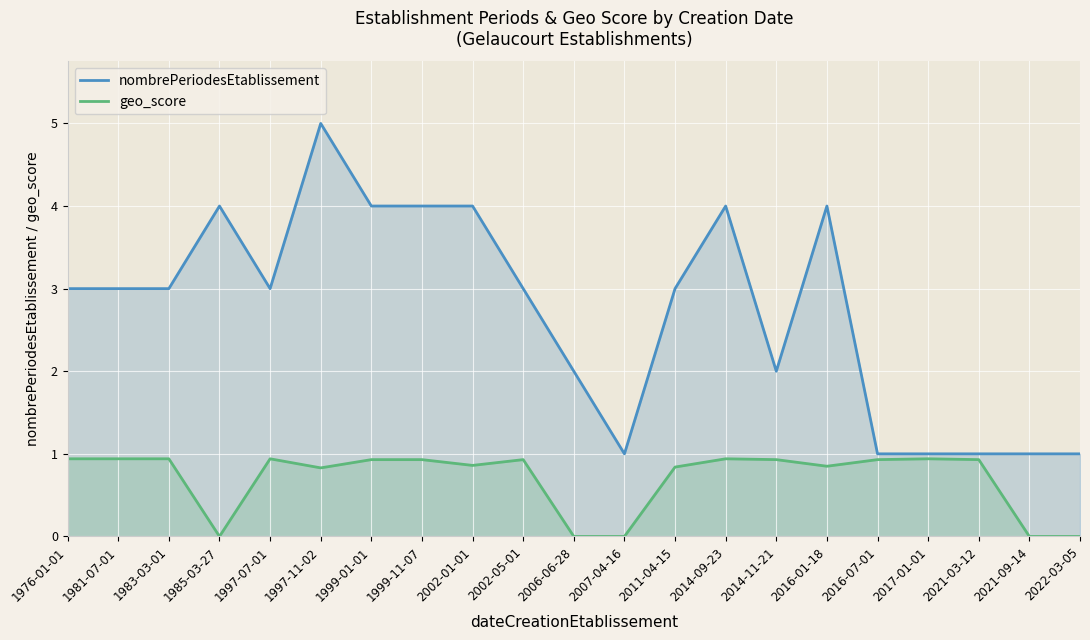

In geo_score, how many points are lower than both neighbors (excluding endpoints)?

4